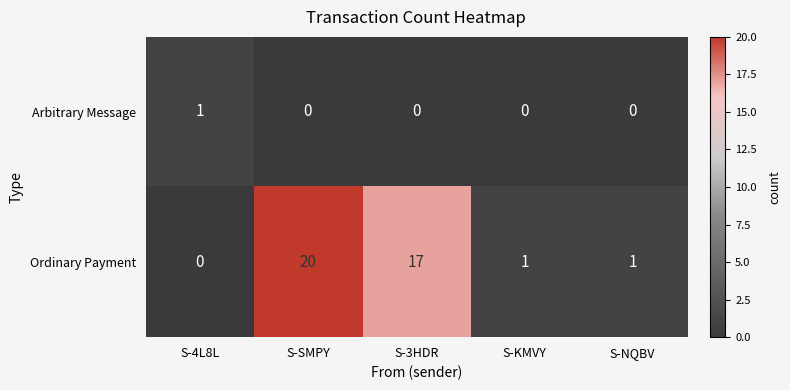

Which series has the largest total across all categories?

Ordinary Payment